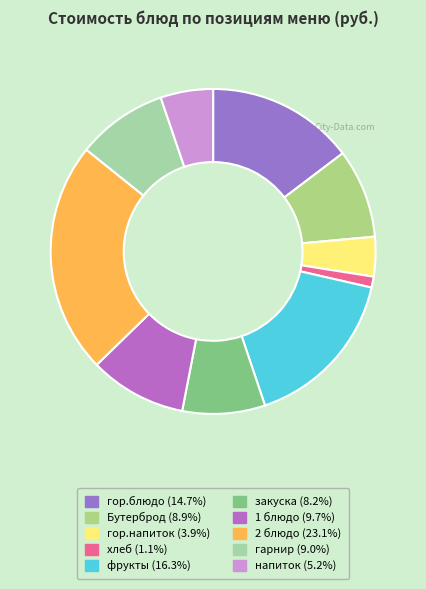

What percentage is the 2 блюдо slice, to the nearest percent?

23%